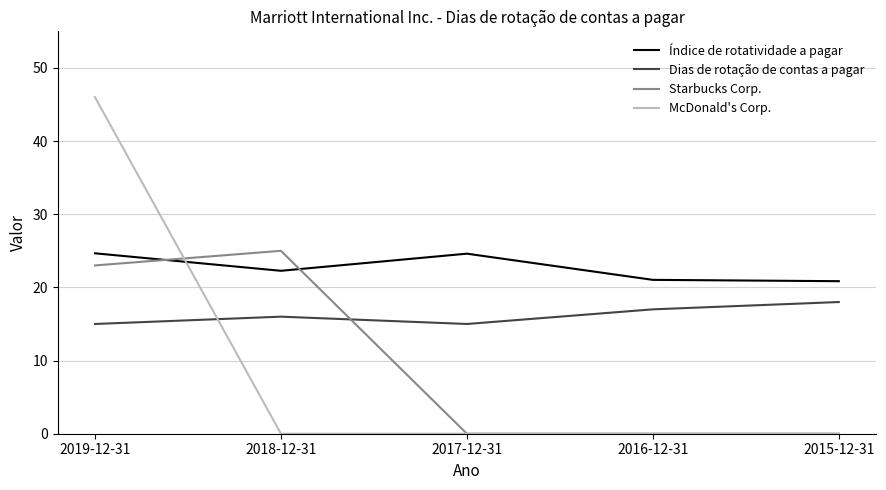

The Dias de rotação de contas a pagar series shows 23.7 at 2019-12-31. True or false?

False